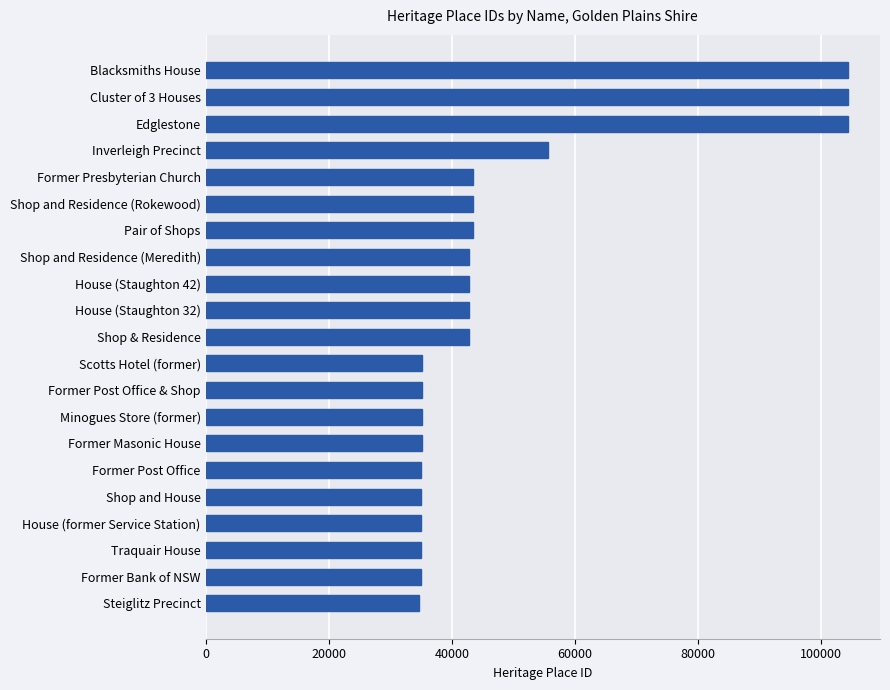

What is the approximate value at Shop and Residence (Meredith)?

42851